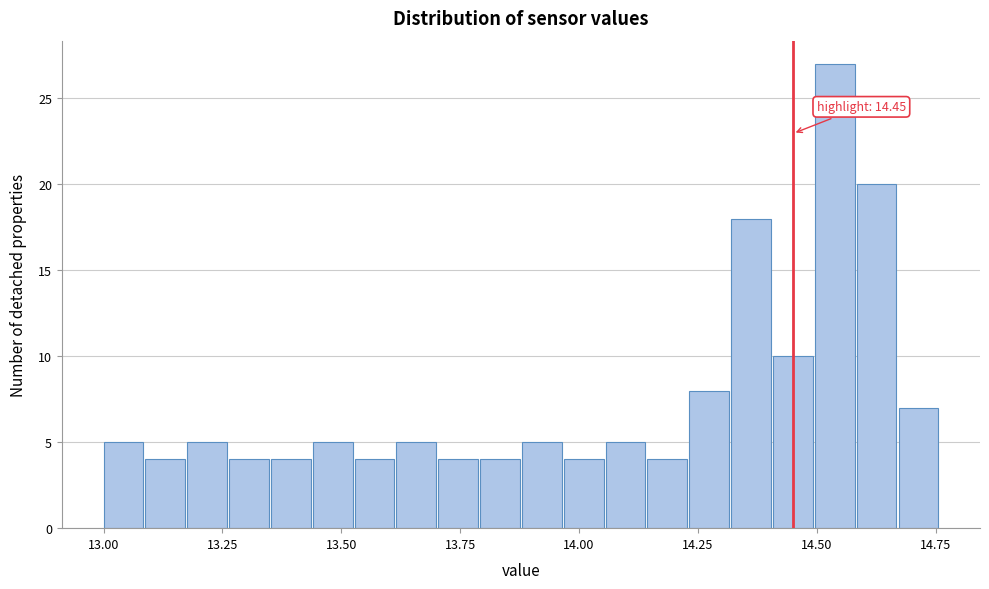

Around what value on the x-axis is the tallest bar? Give the approximate position of its centre, as read against the axis.

14.55